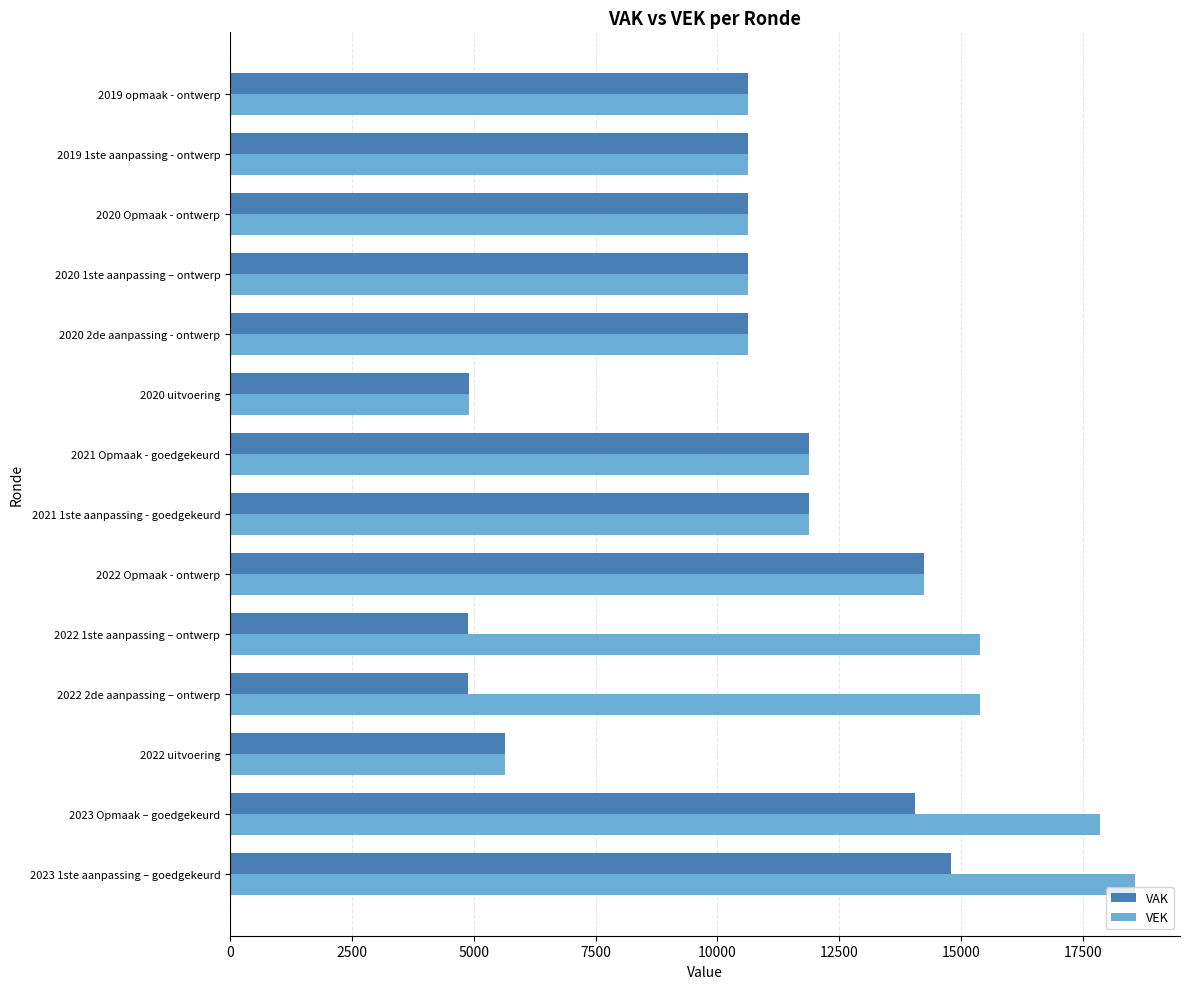

What is the total value across all series at 2019 opmaak - ontwerp?

21236